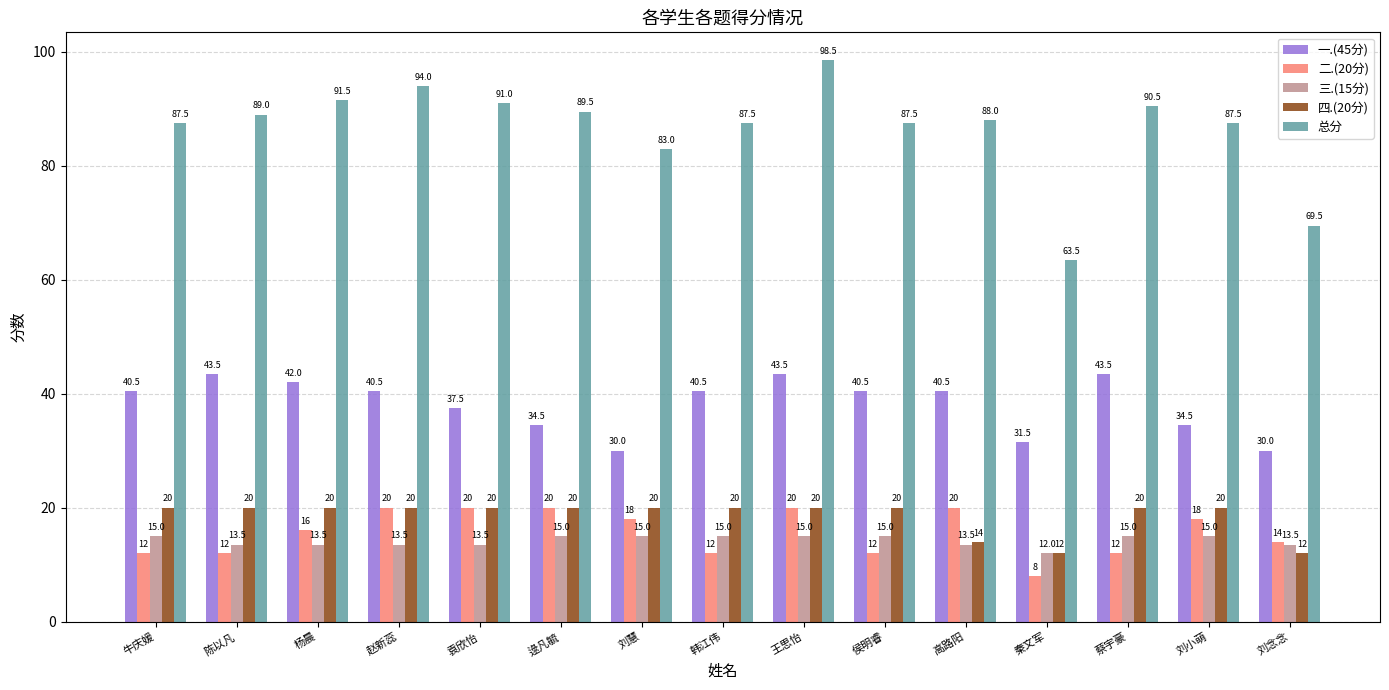

What is the label of the 7th bar from the left?

刘慧